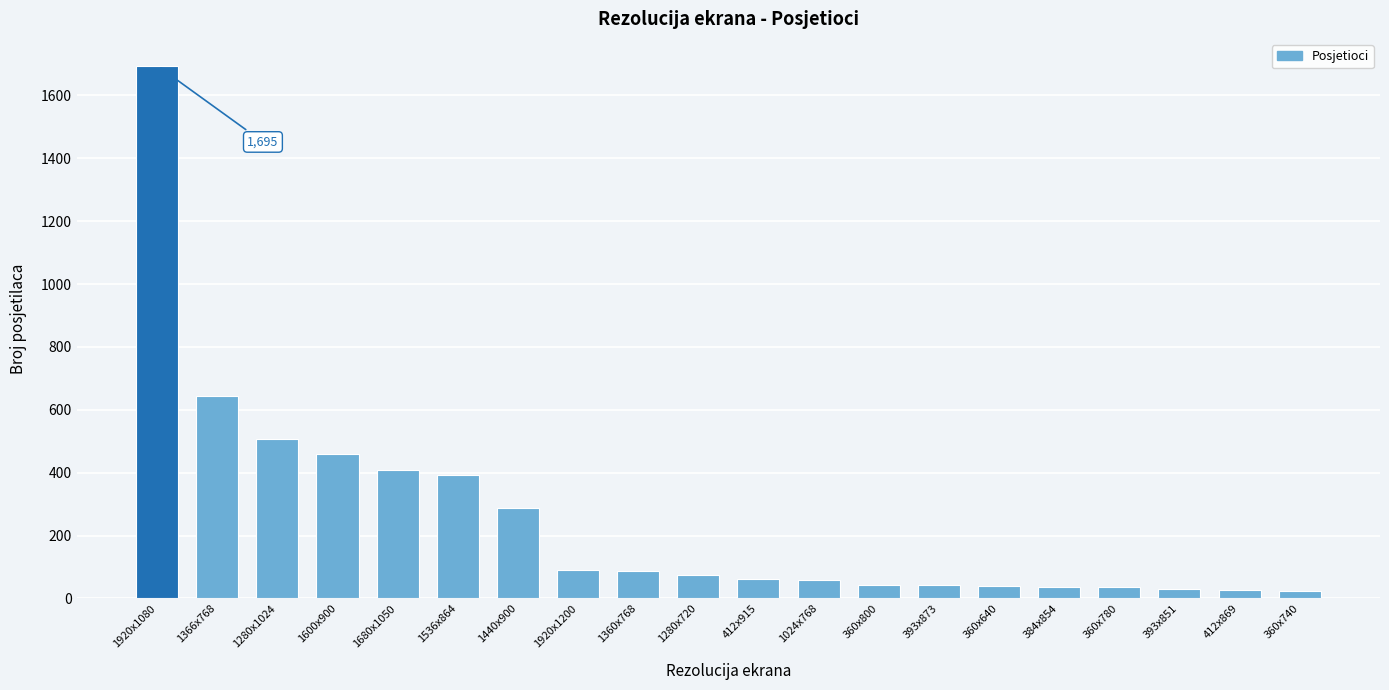

Where is the data nearest to the value 860?

1366x768